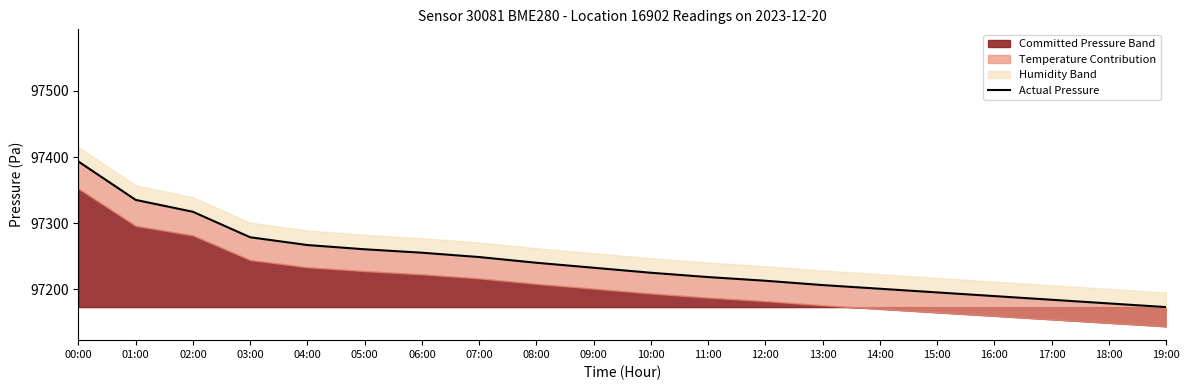

What position from the right is 12:00?

8